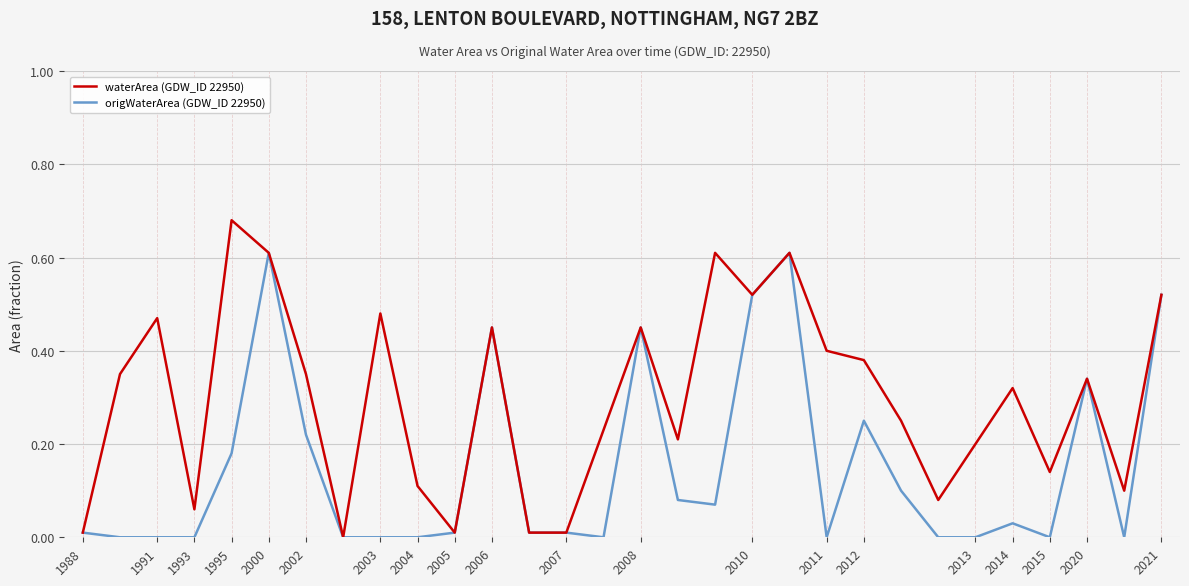

List the series in order of their overall mean, highest first.

waterArea (GDW_ID 22950), origWaterArea (GDW_ID 22950)